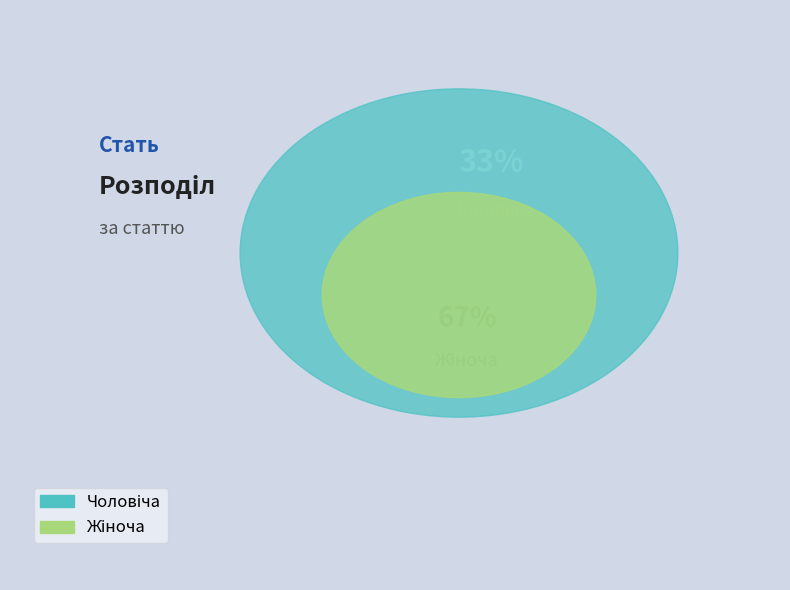

To the nearest percent, what is the average slice percentage?

50%